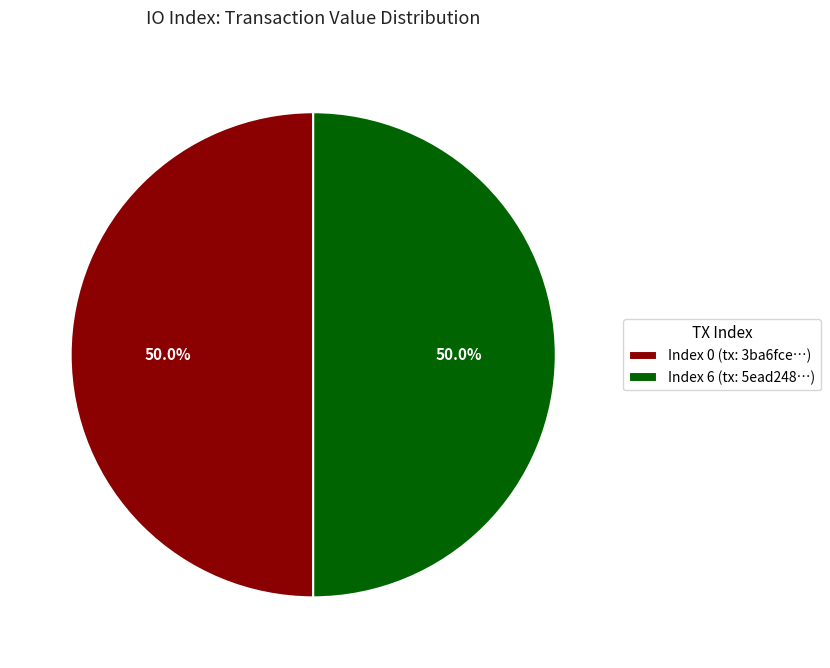

What is the total percentage of Index 6 (tx: 5ead248…) and Index 0 (tx: 3ba6fce…)?

100.0%